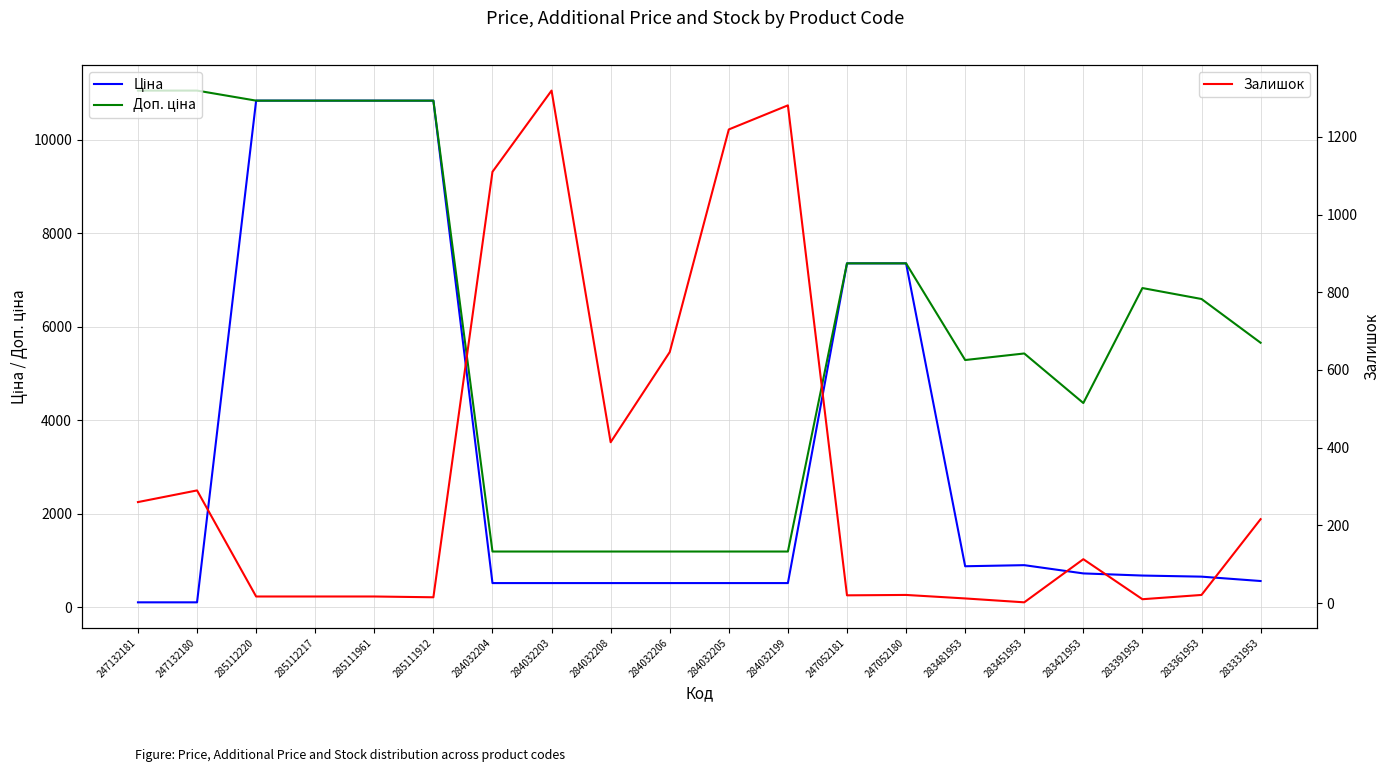

The value of Ціна at 247052181 is 12174.2. True or false?

False